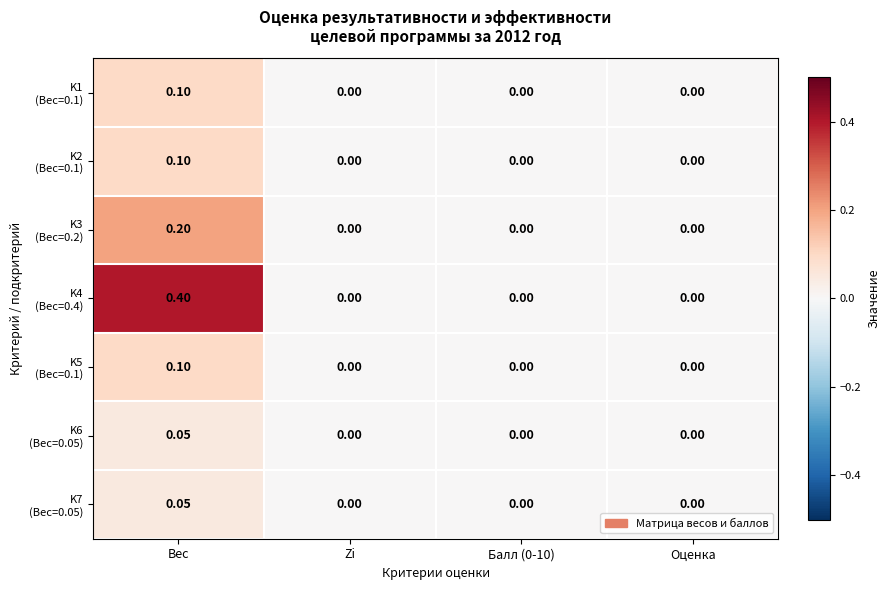

At which category is the sum across all series the highest?

Вес